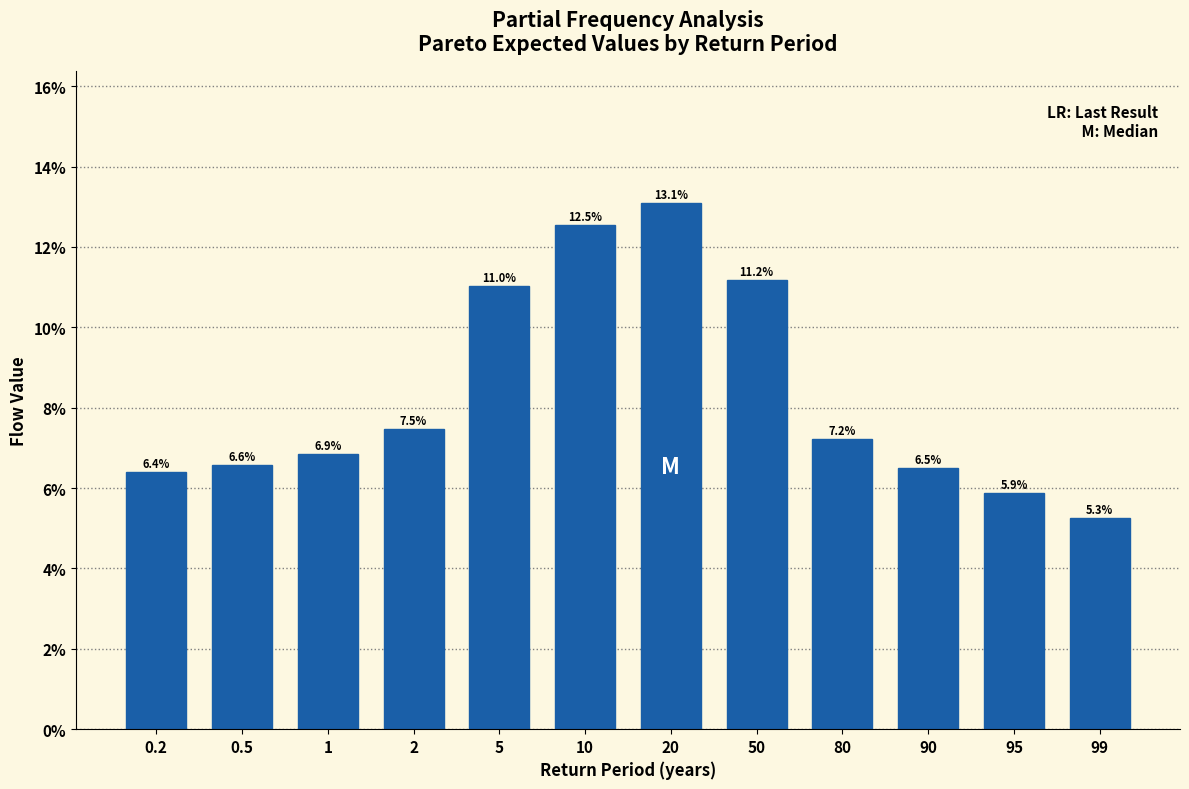

Reading right to left, list all the values displayed in this chart.

99=5.3	95=5.9	90=6.5	80=7.2	50=11.2	20=13.1	10=12.5	5=11.0	2=7.5	1=6.9	0.5=6.6	0.2=6.4